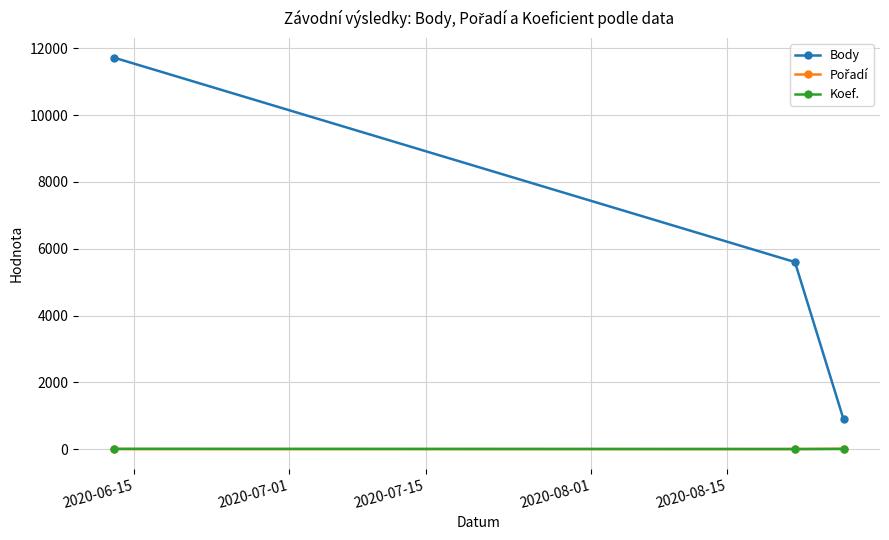

What is the greatest value displayed?

11713